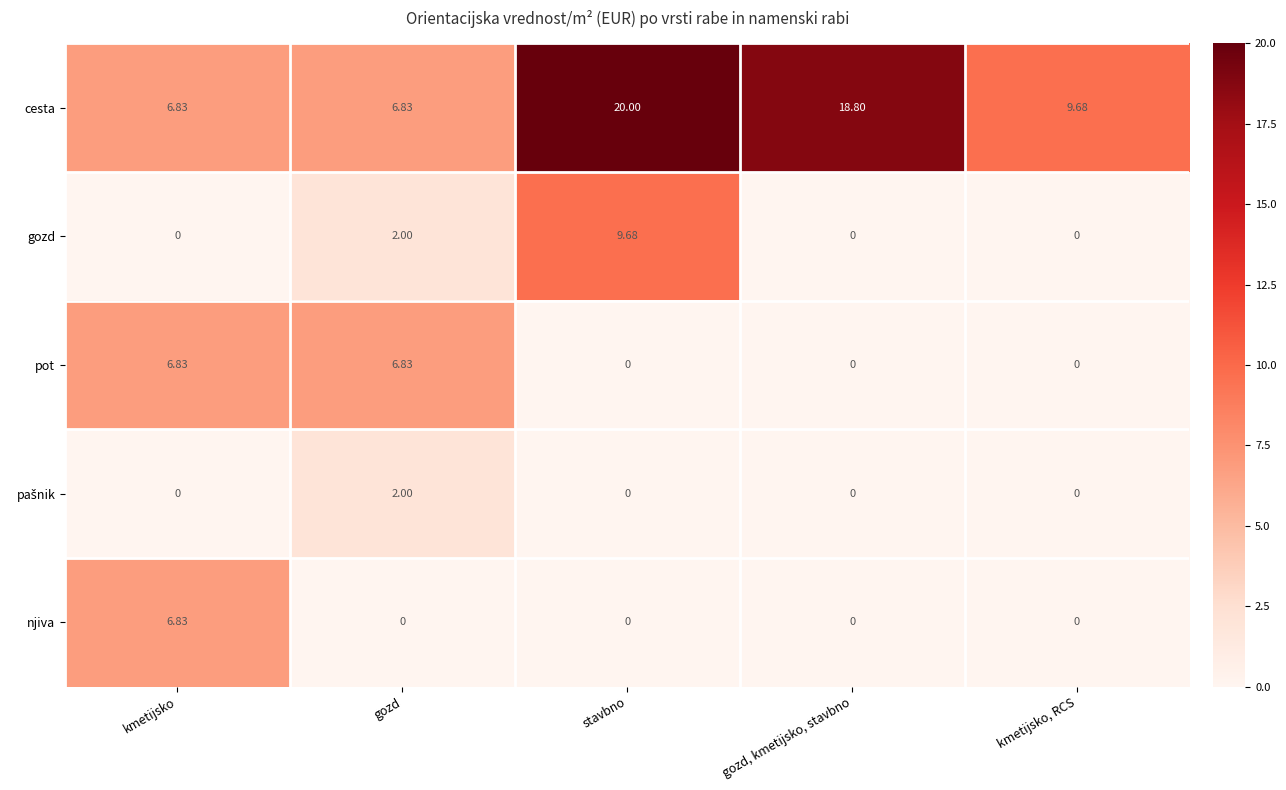

At which category is the sum across all series the highest?

stavbno